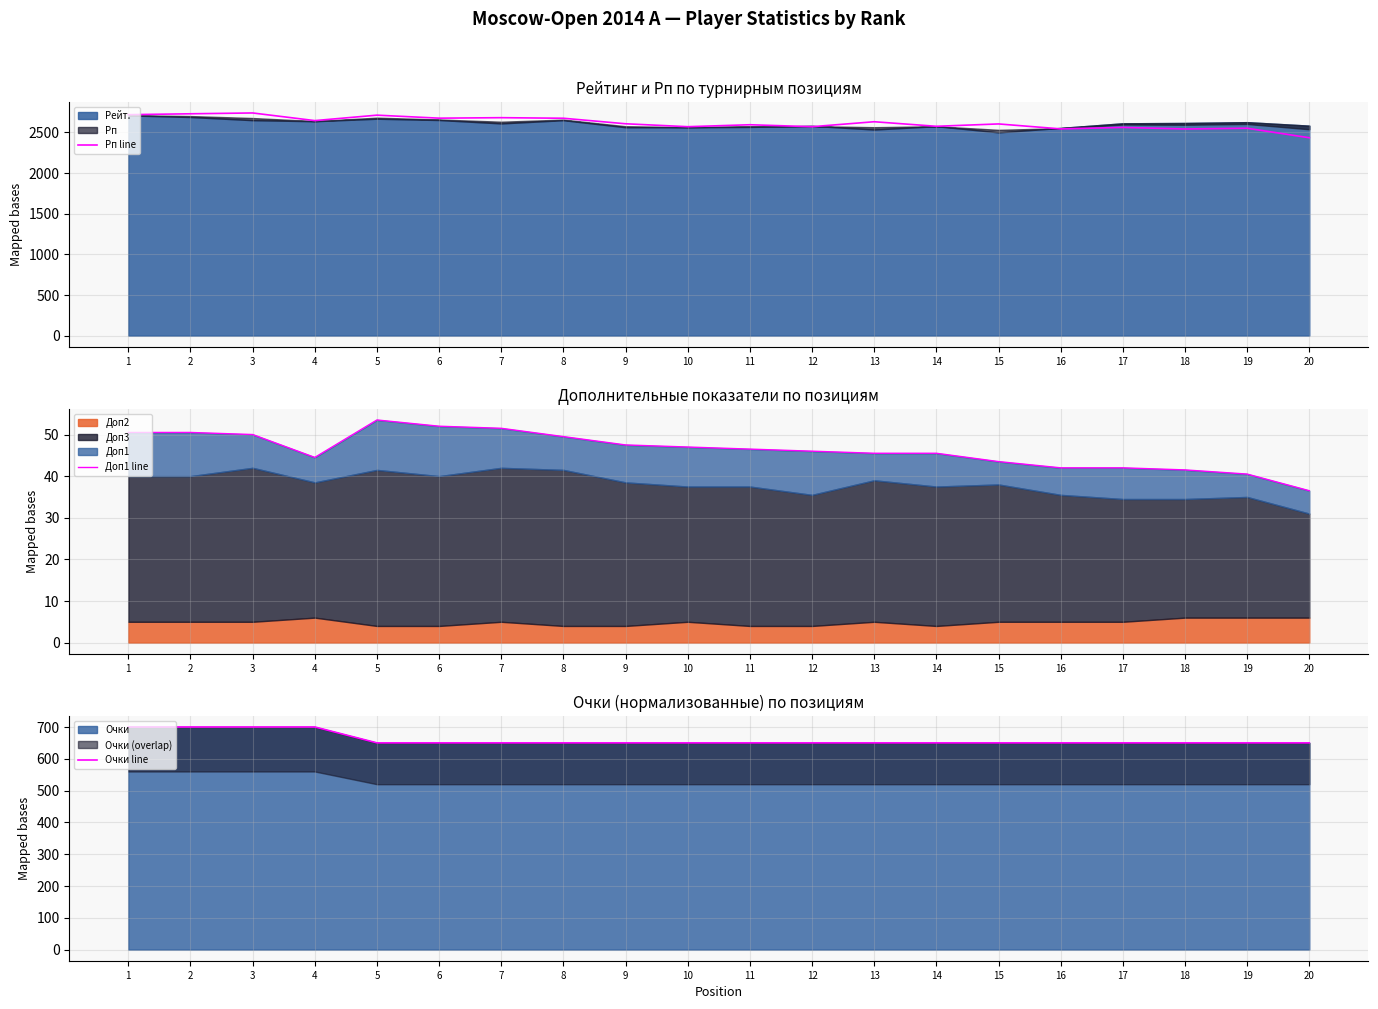

Reading right to left, extract all data points from this chart.

Рп line: 20=2435.0	19=2552.0	18=2543.0	17=2562.0	16=2544.0	15=2605.0	14=2576.0	13=2632.0	12=2571.0	11=2595.0	10=2571.0	9=2607.0	8=2675.0	7=2682.0	6=2676.0	5=2713.0	4=2646.0	3=2740.0	2=2730.0	1=2719.0
Доп1 line: 20=36.5	19=40.5	18=41.5	17=42.0	16=42.0	15=43.5	14=45.5	13=45.5	12=46.0	11=46.5	10=47.0	9=47.5	8=49.5	7=51.5	6=52.0	5=53.5	4=44.5	3=50.0	2=50.5	1=50.5
Очки line: 20=650.0	19=650.0	18=650.0	17=650.0	16=650.0	15=650.0	14=650.0	13=650.0	12=650.0	11=650.0	10=650.0	9=650.0	8=650.0	7=650.0	6=650.0	5=650.0	4=700.0	3=700.0	2=700.0	1=700.0